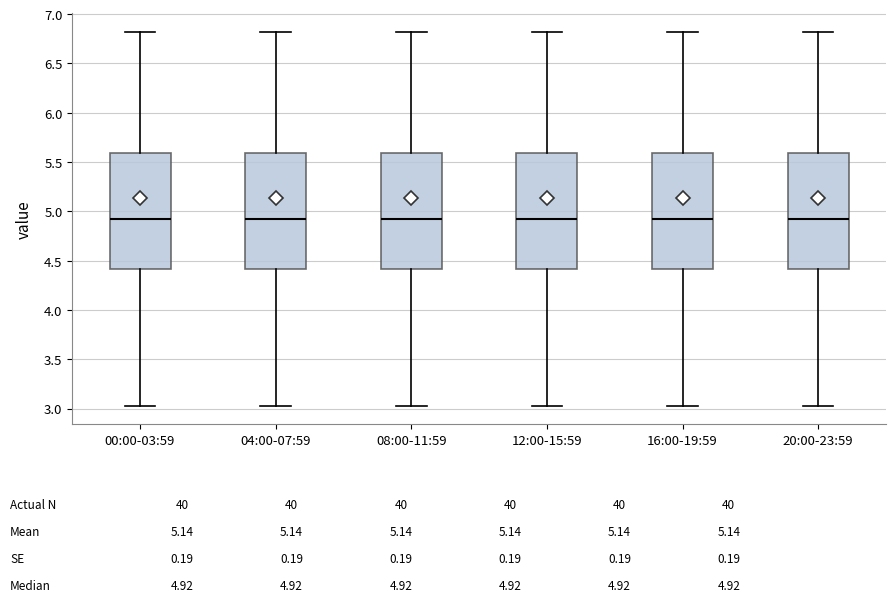

Where is the upper edge of the box for 04:00-07:59 on the y-axis? The values are not printed on the chart, so give them approximately, as read against the axis.

5.60